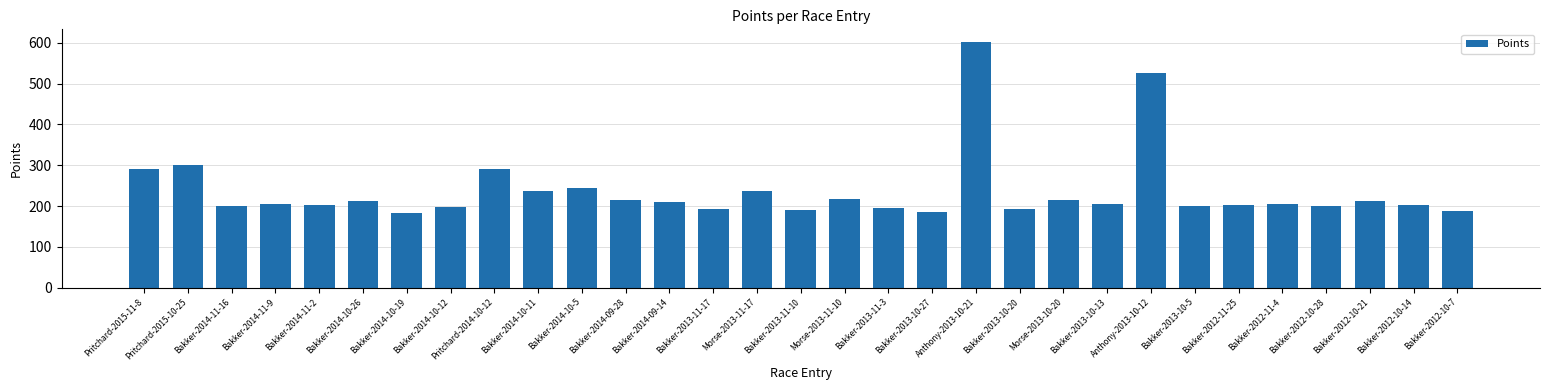

The chart shows a value of 288.2 at Bakker-2013-10-20. True or false?

False